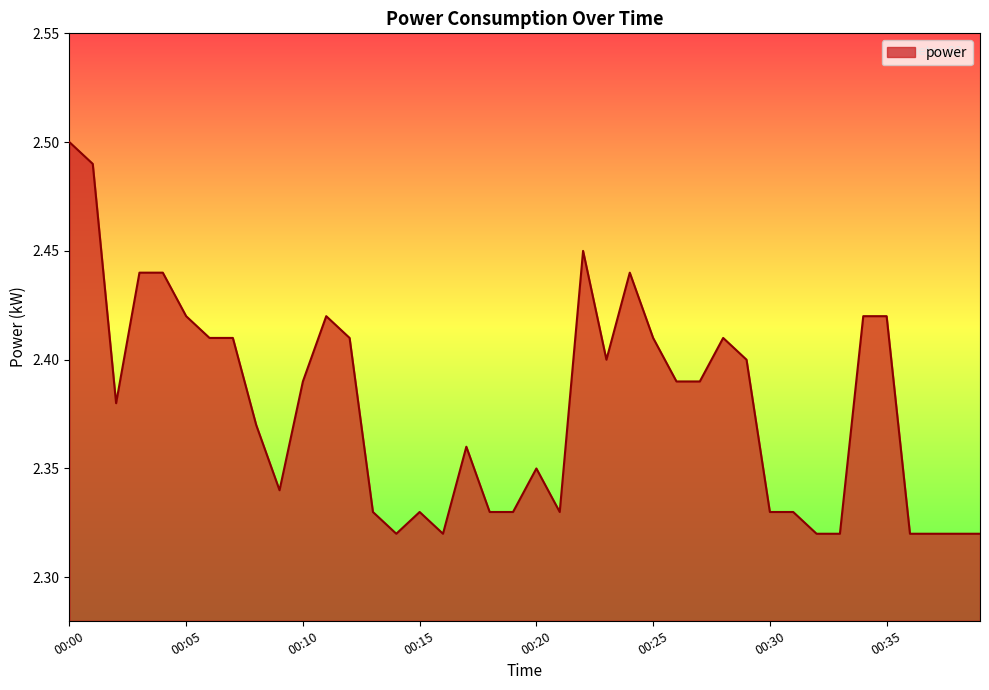

Does the chart display data point markers on the line(s)?

No